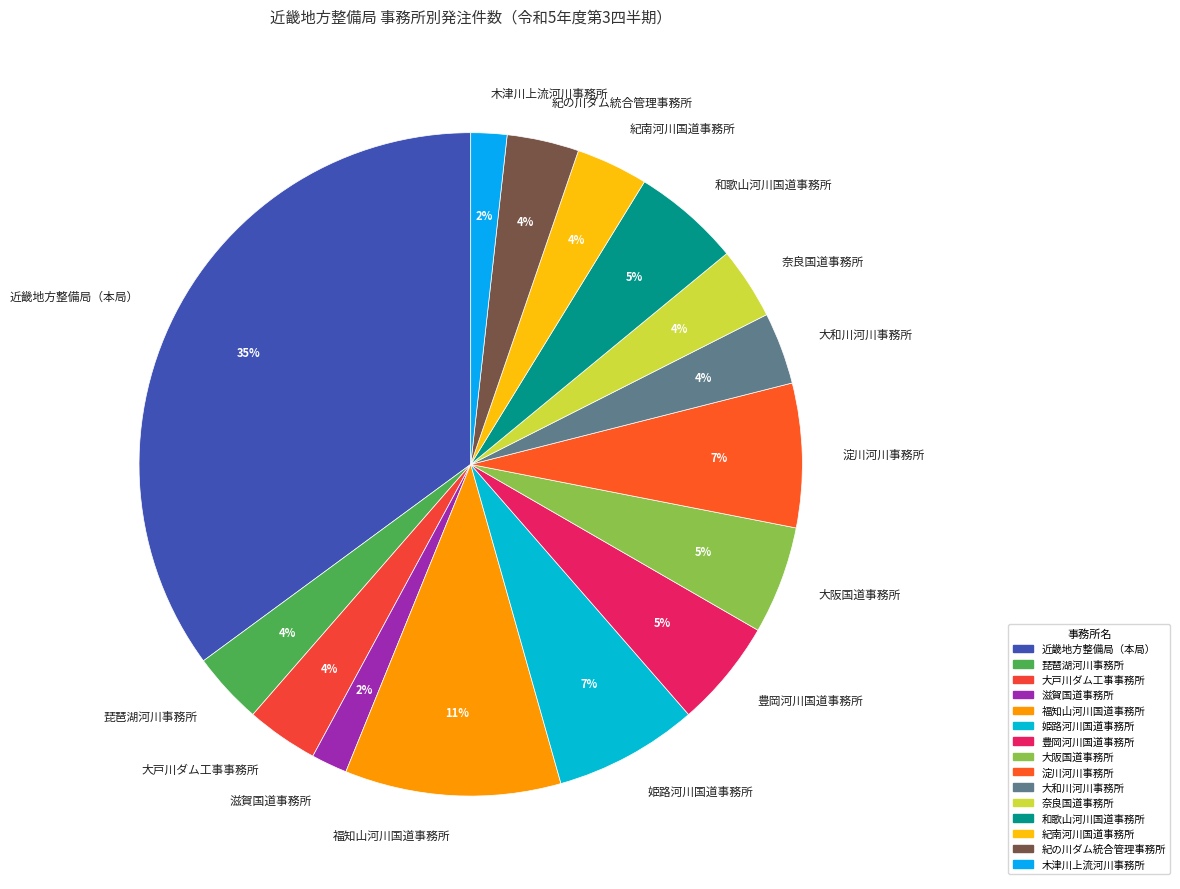

True or false: 大戸川ダム工事事務所 accounts for 16% of the total.

False